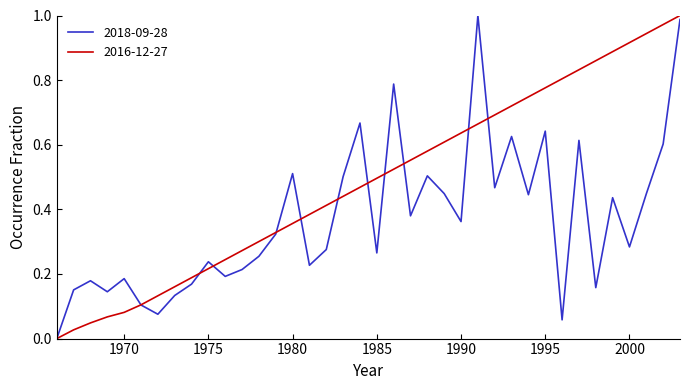

Which series has the largest total across all categories?

2016-12-27